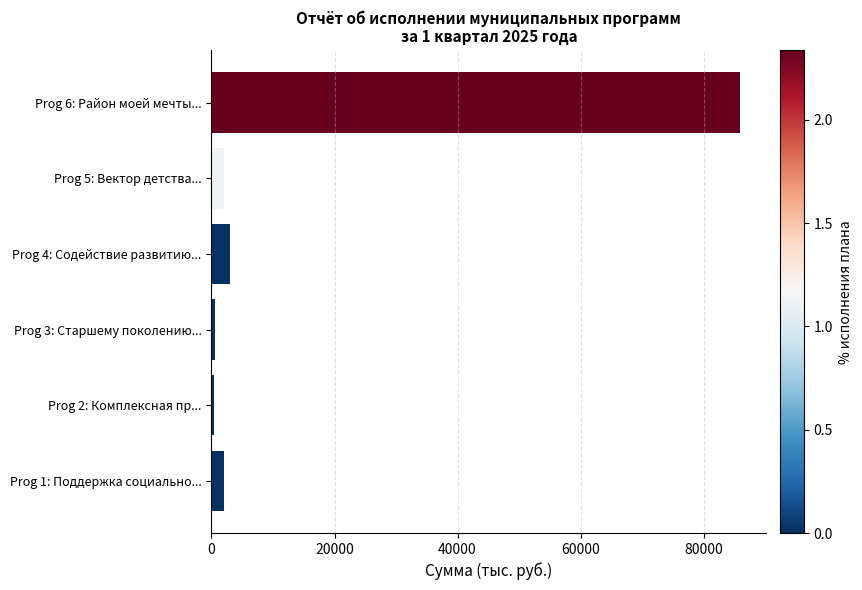

What is the difference between the maximum and second lowest values?

85346.7